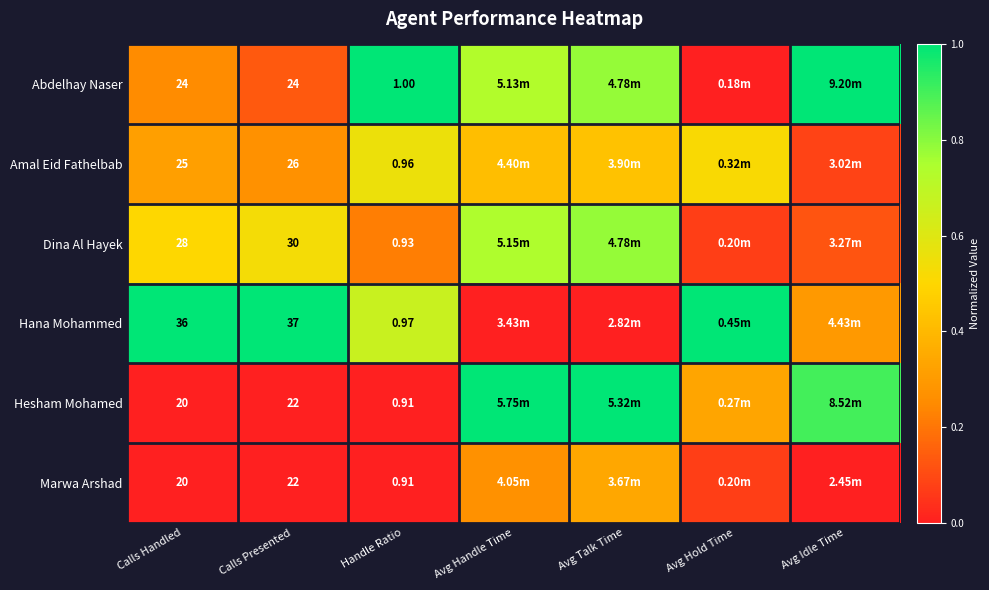

Is the value of Dina Al Hayek at Calls Handled greater than the value of Amal Eid Fathelbab at Calls Handled?

Yes